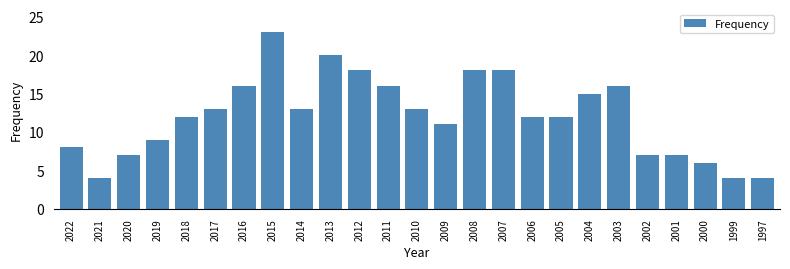

Reading left to right, extract all data points from this chart.

2022=8	2021=4	2020=7	2019=9	2018=12	2017=13	2016=16	2015=23	2014=13	2013=20	2012=18	2011=16	2010=13	2009=11	2008=18	2007=18	2006=12	2005=12	2004=15	2003=16	2002=7	2001=7	2000=6	1999=4	1997=4